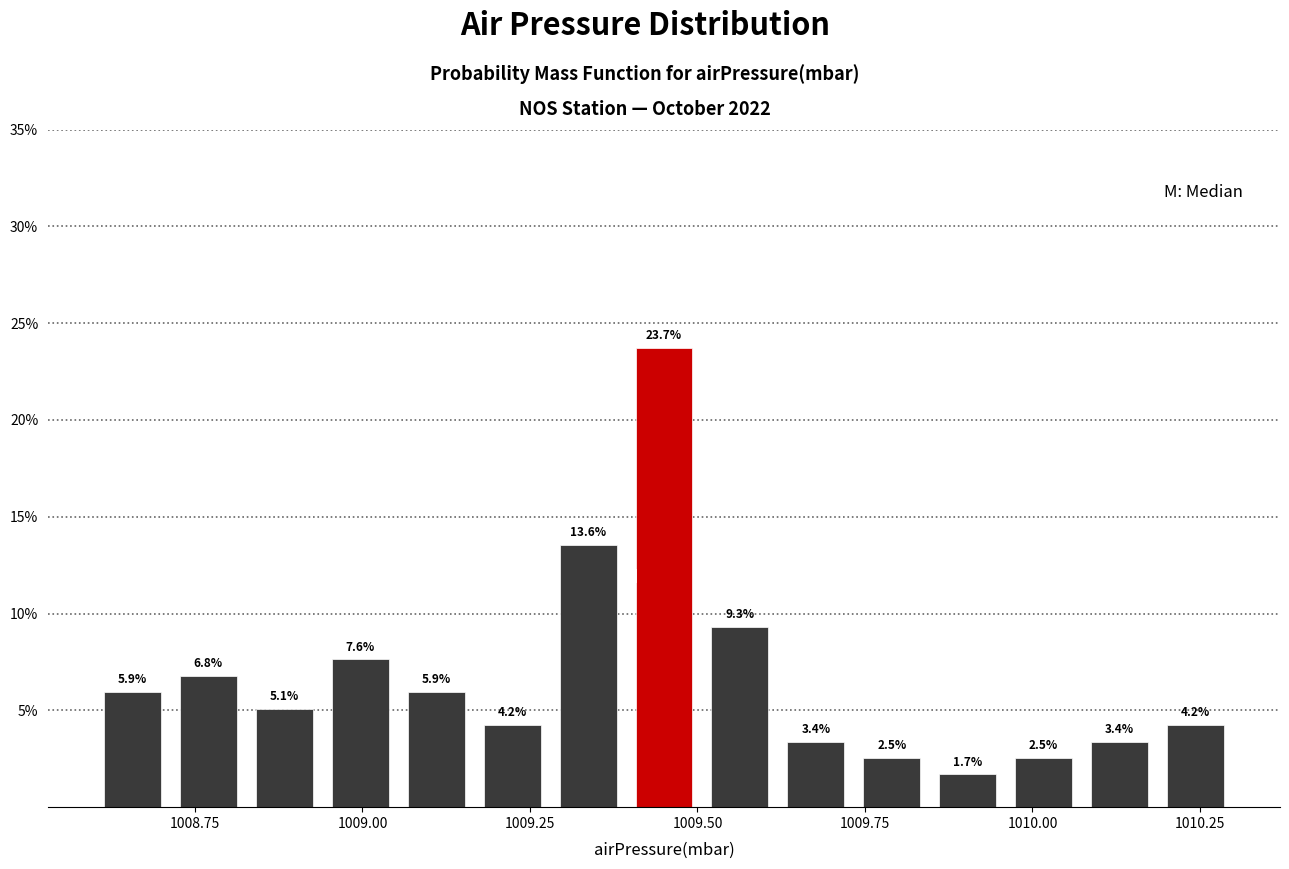

Around what value on the x-axis is the tallest bar? Give the approximate position of its centre, as read against the axis.

1009.45